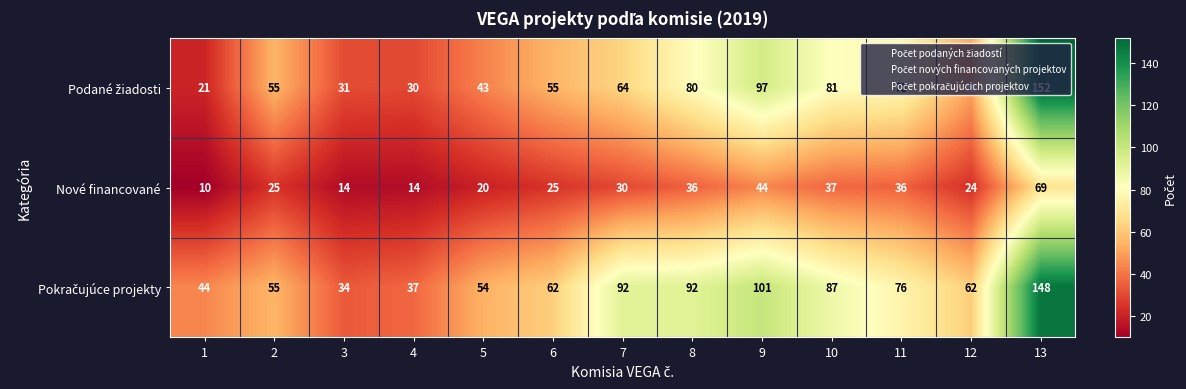

What is the minimum value shown in the chart?

10